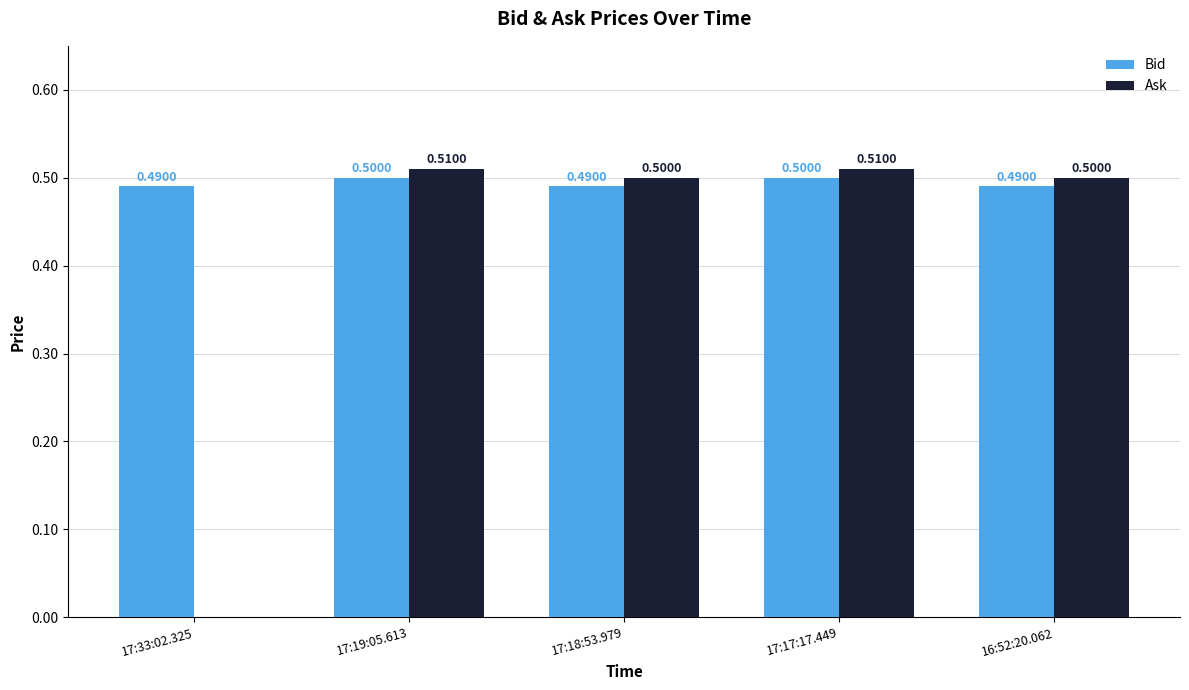

What is the sum of the Bid values at 17:17:17.449 and 17:19:05.613?

1.0